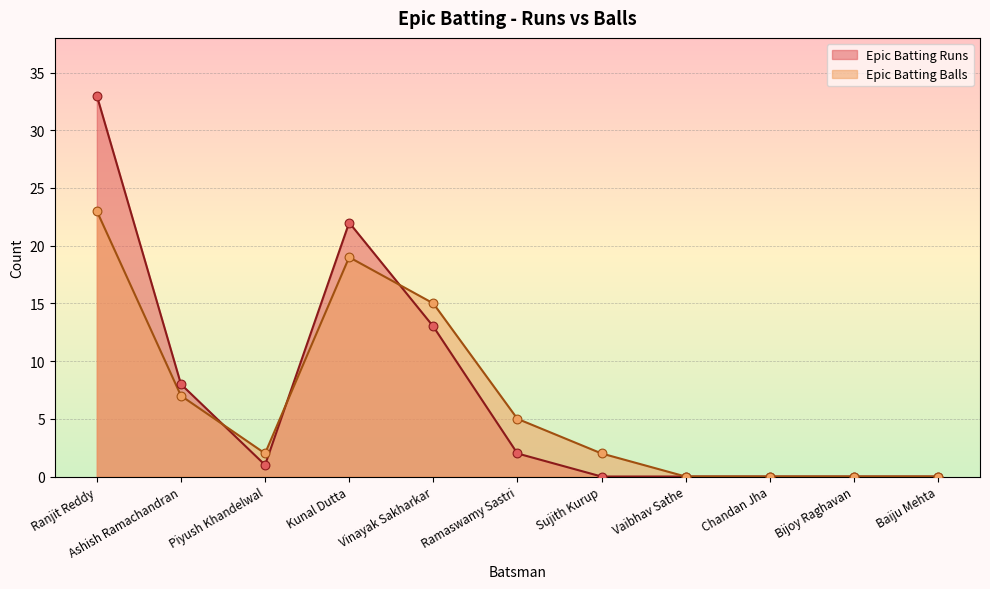

What are all the series names shown in the legend?

Epic Batting Runs, Epic Batting Balls